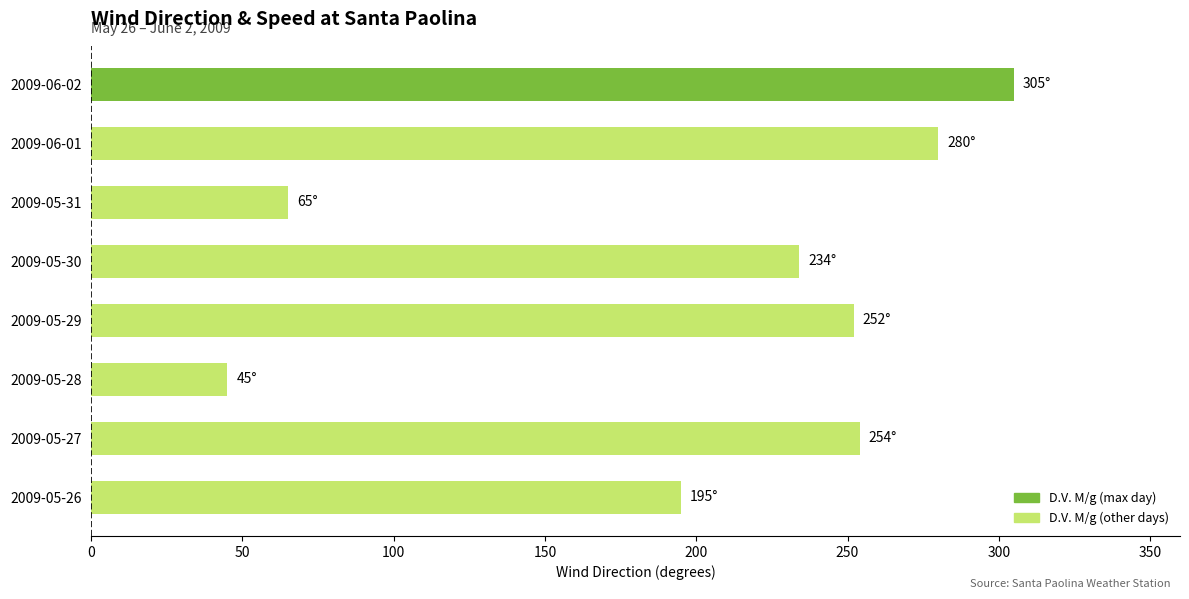

Reading top to bottom, transcribe all the data shown in this chart.

305	280	65	234	252	45	254	195